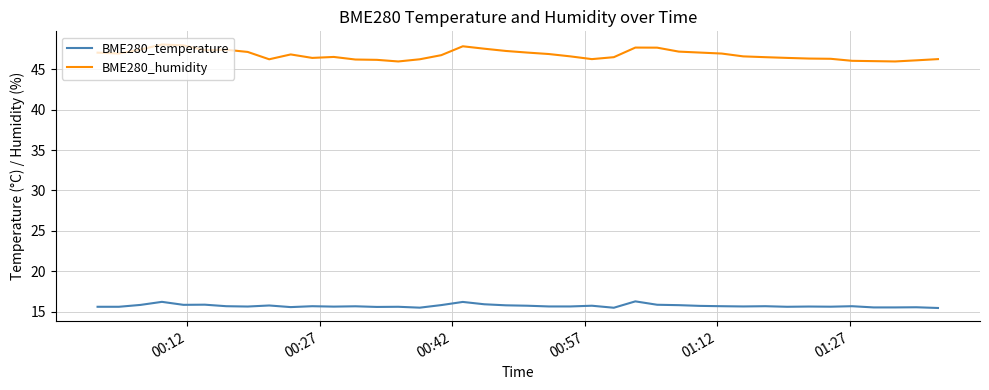

What is the minimum value shown in the chart?

15.4